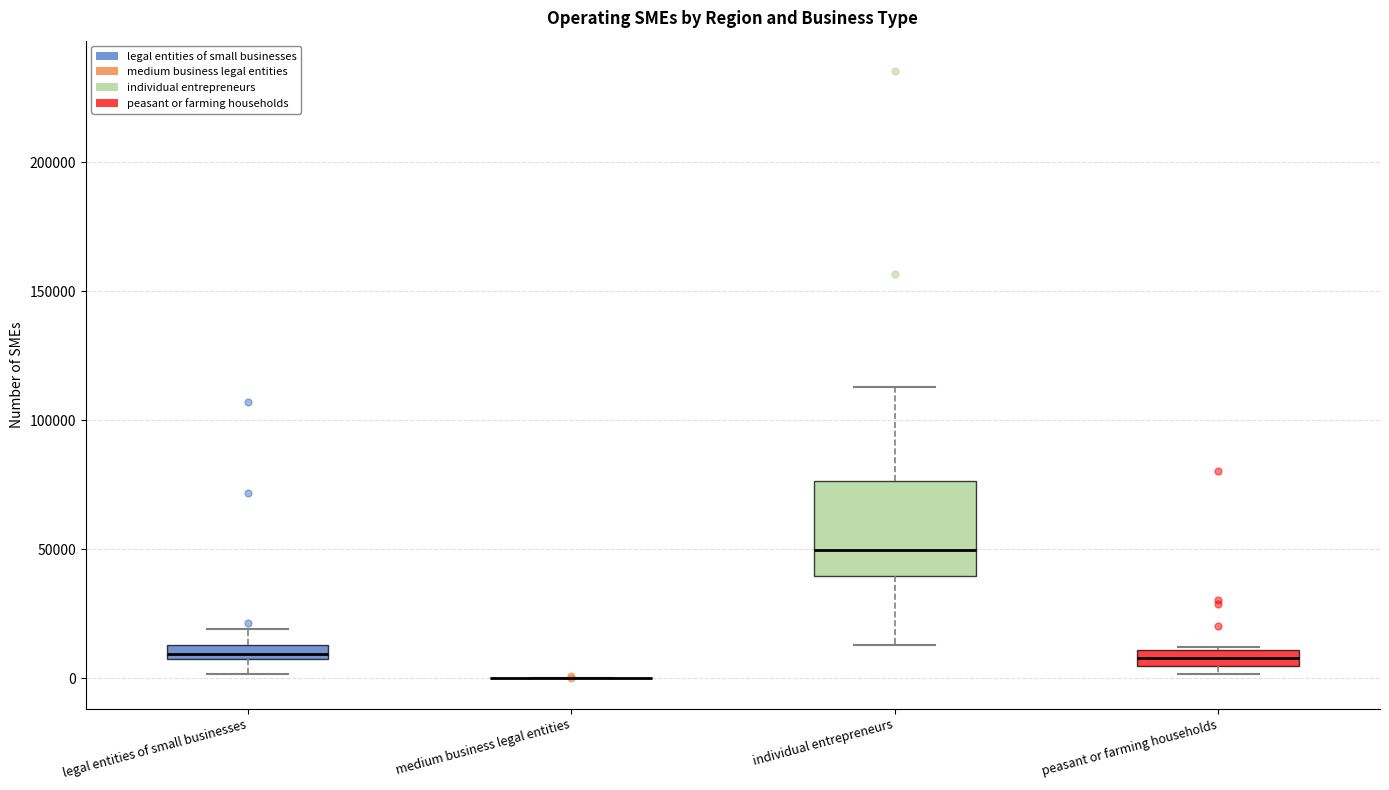

Comparing the boxes themselves (not the whiskers), which one is the tallest?

individual entrepreneurs